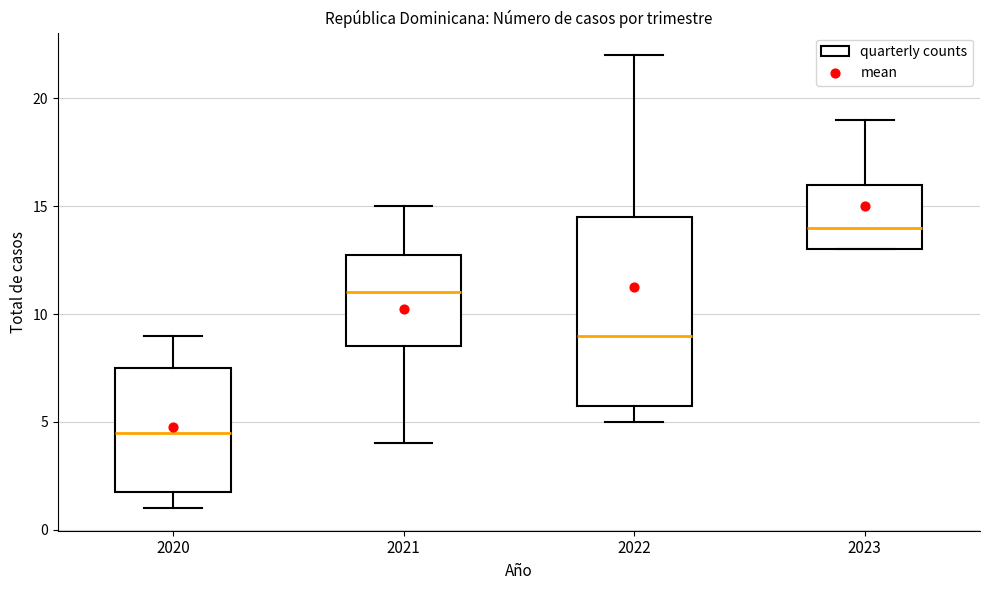

Which box's median line is the highest?

2023